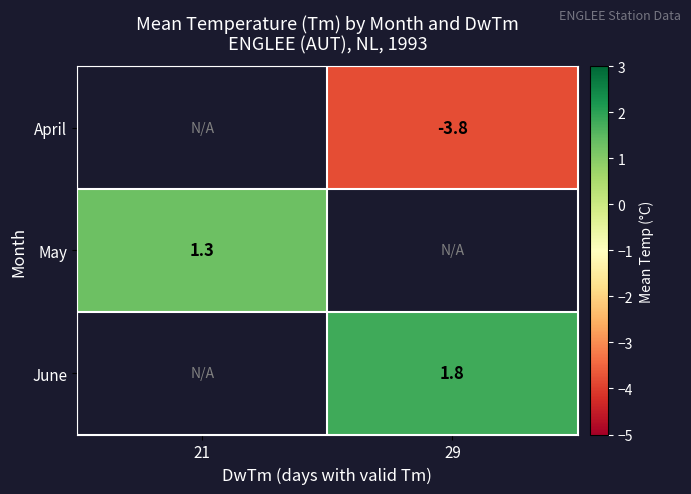

True or false: May has a value of 1.9 at 21.

False